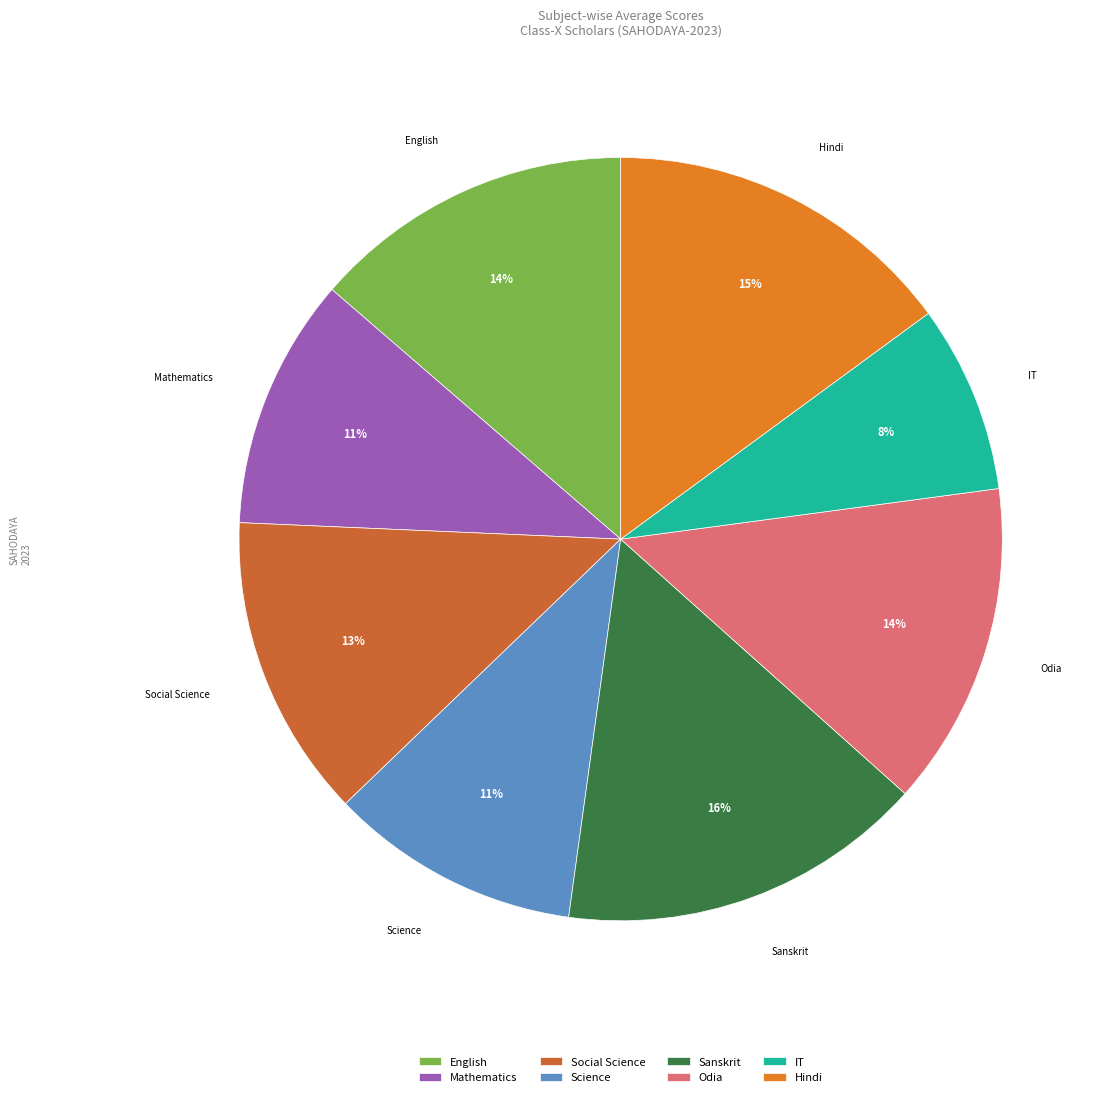

True or false: IT accounts for 8% of the total.

True